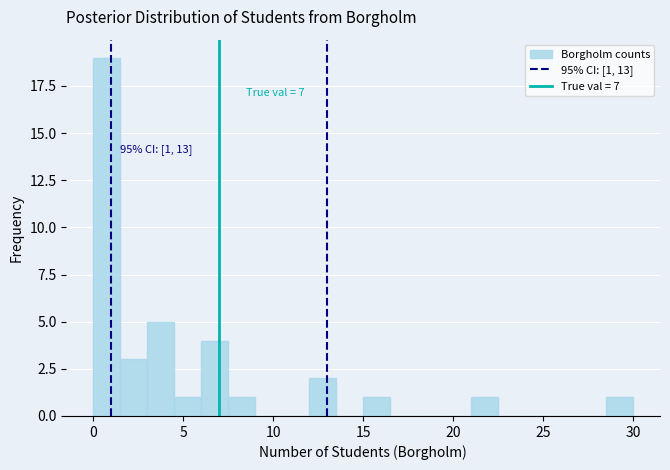

Read against the x-axis, roughly where is the centre of the tallest bar?

1.0